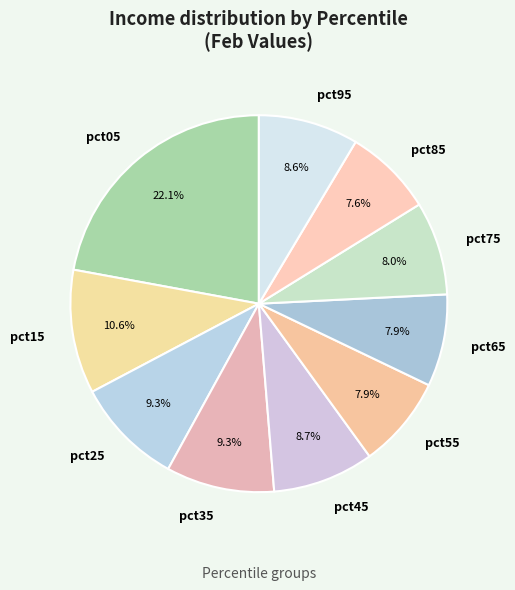

Between pct05 and pct85, which is larger?

pct05